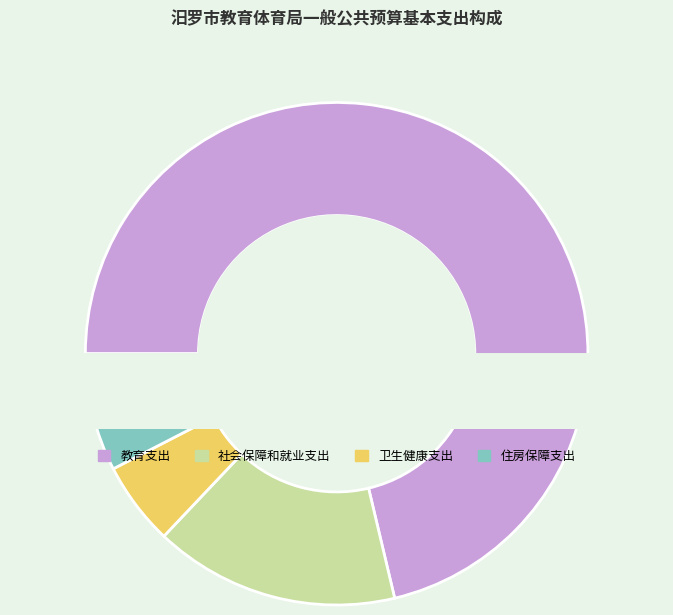

What portion of the pie excludes 社会保障和就业支出?

84.2%